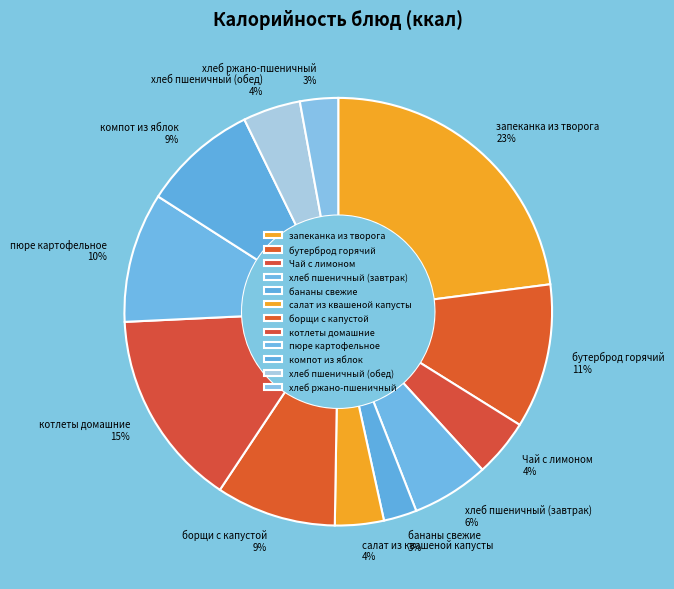

To the nearest percent, what is the average slice percentage?

8%